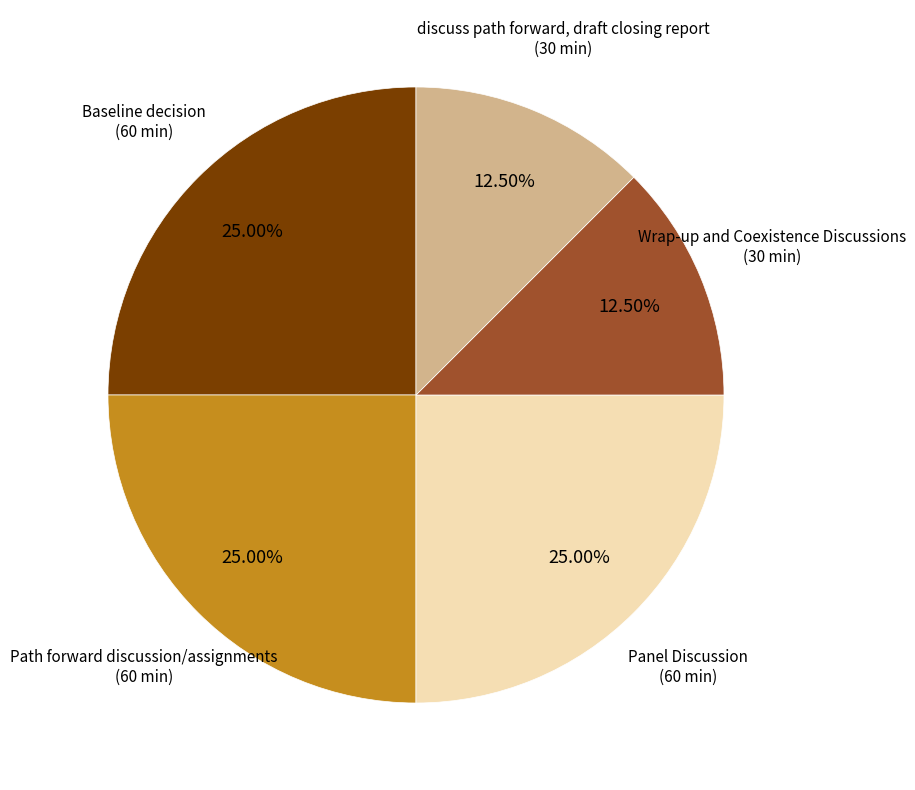

Is there any slice that represents more than half of the pie?

No